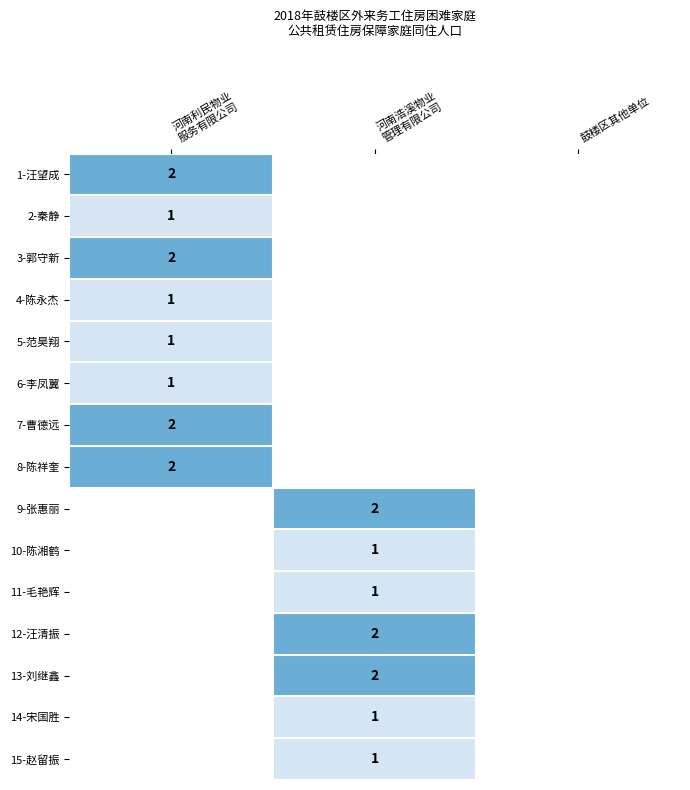

Where is 6-李凤翼 nearest to the value 1?

河南利民物业 服务有限公司